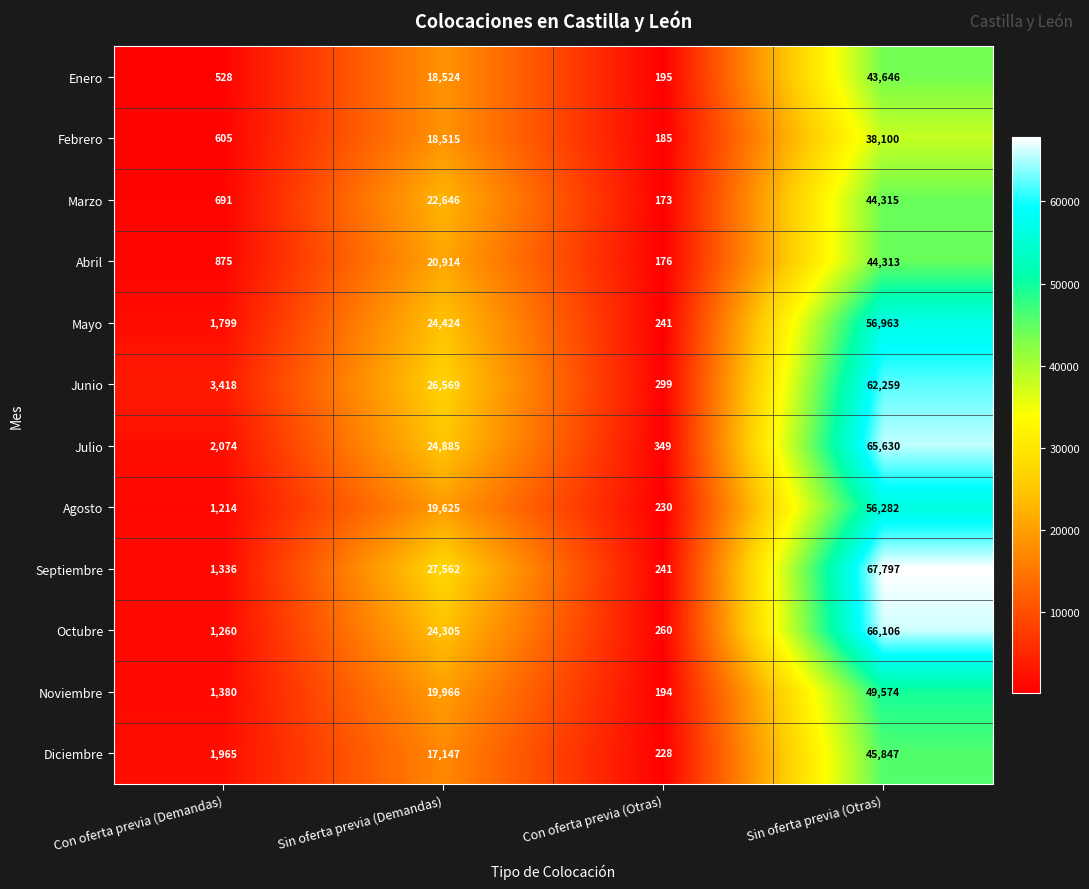

Which series has the largest total across all categories?

Septiembre